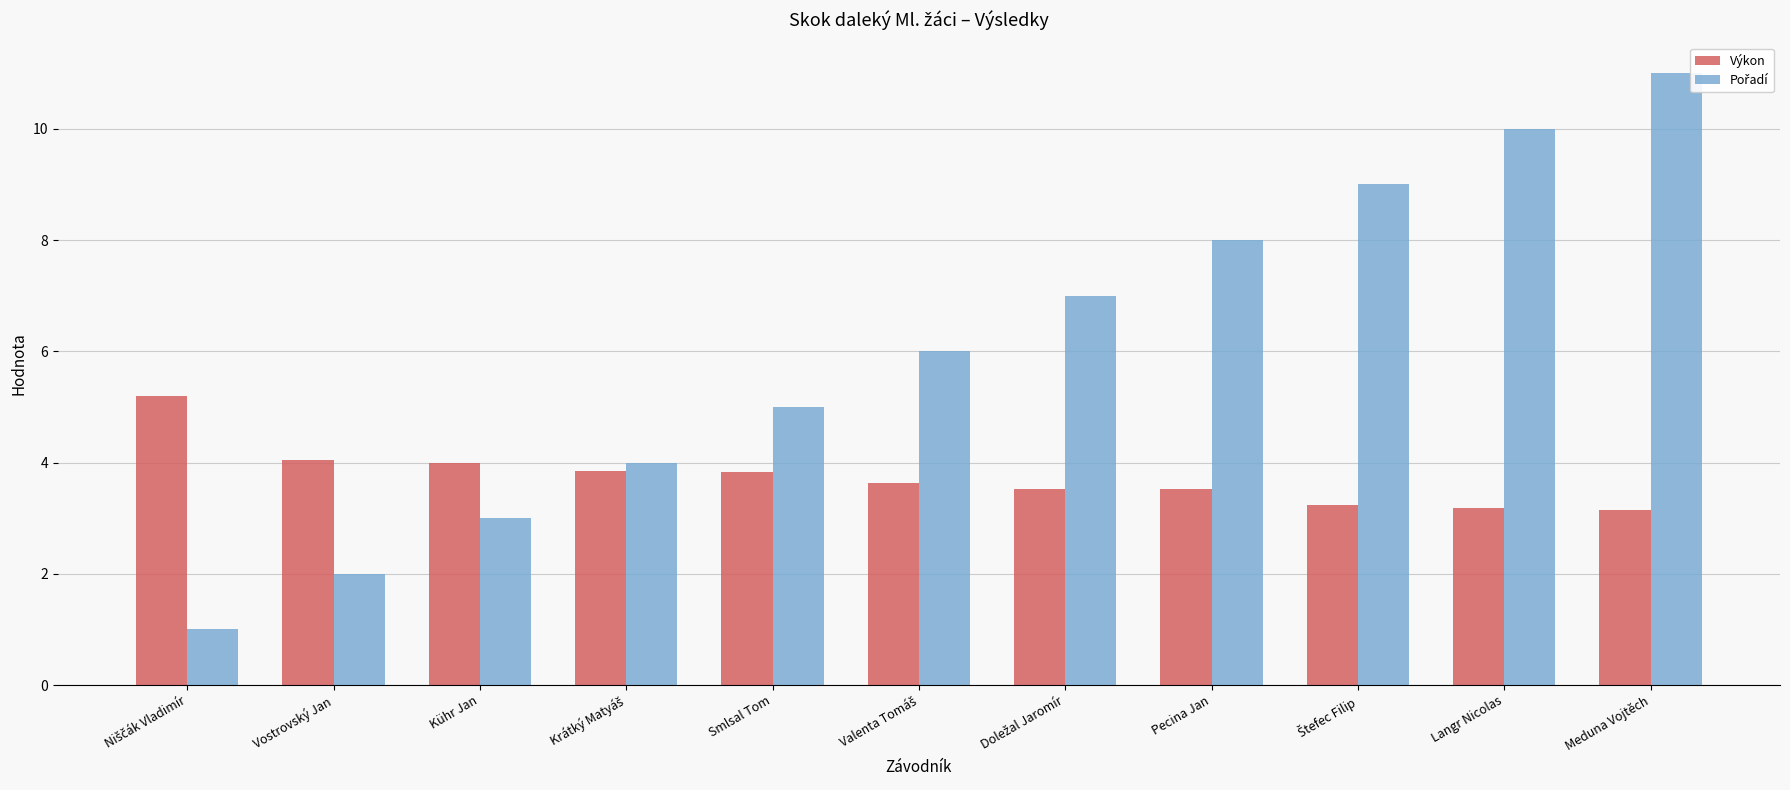

How many bars are there in each group?

2